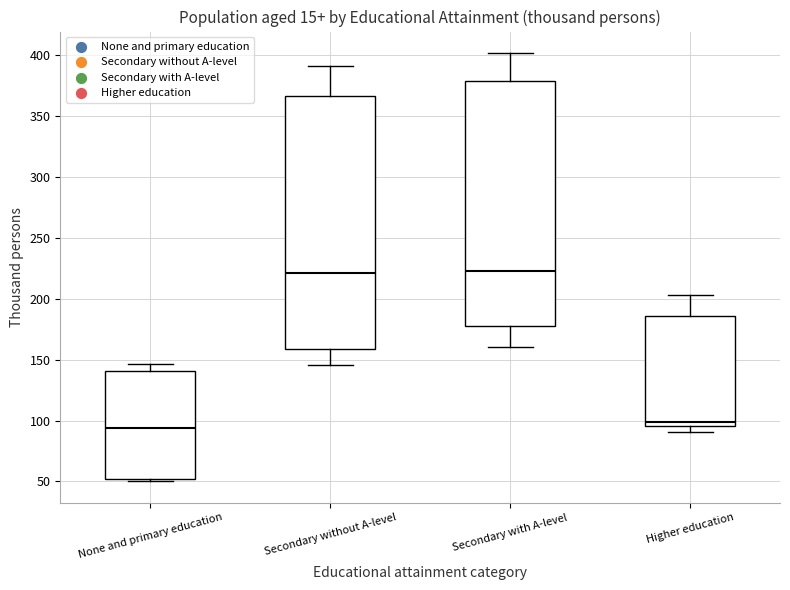

Reading left to right, transcribe this box plot: for each box, give where its median line is, the range the box spans, and where its two whiskers end, as read against the y-axis. The values are not printed on the chart, so give them approximately, as read against the axis.

None and primary education: median 95, box 50 to 140, whiskers 50 (just below the box's lower edge) to 145
Secondary without A-level: median 220, box 160 to 365, whiskers 145 to 390
Secondary with A-level: median 225, box 180 to 380, whiskers 160 to 400
Higher education: median 100, box 95 to 185, whiskers 90 to 205